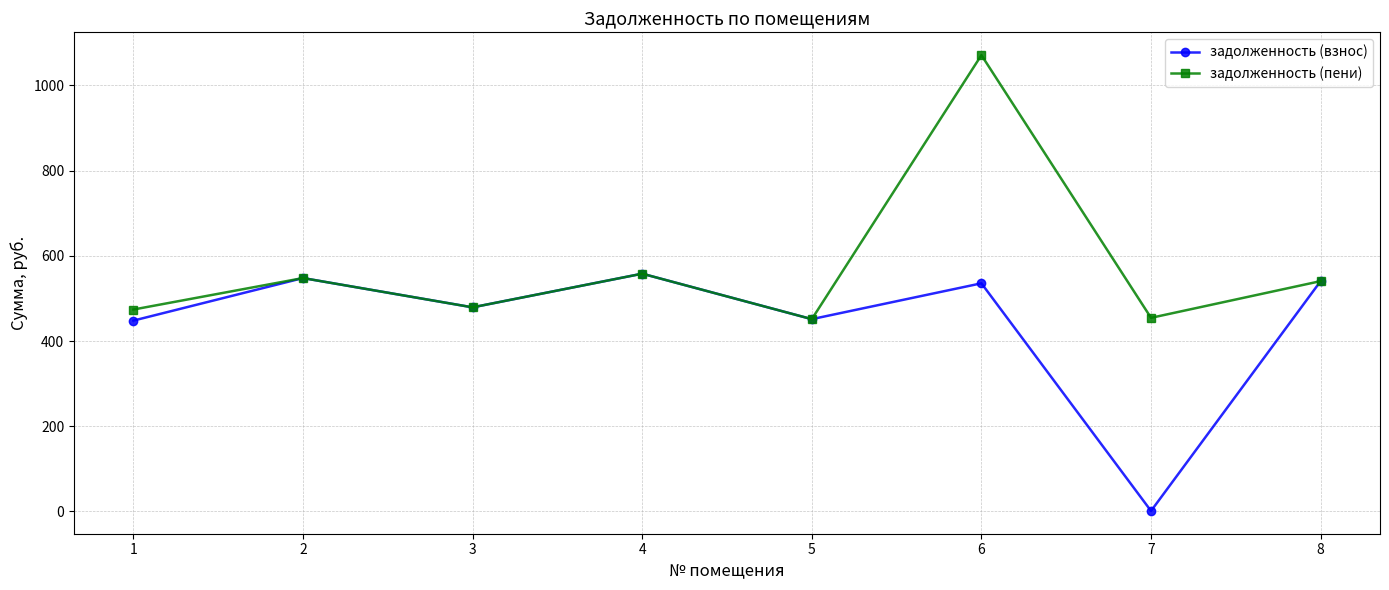

How many lines are shown in the chart?

2